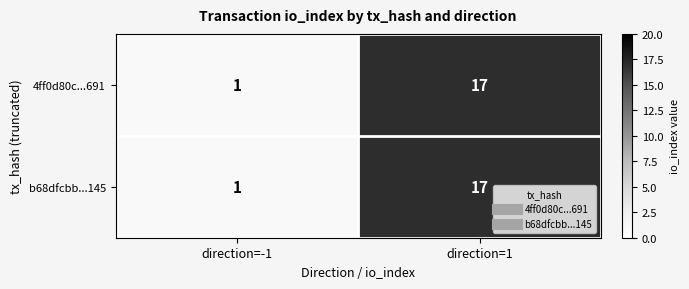

The b68dfcbb...145 series shows 28 at direction=1. True or false?

False